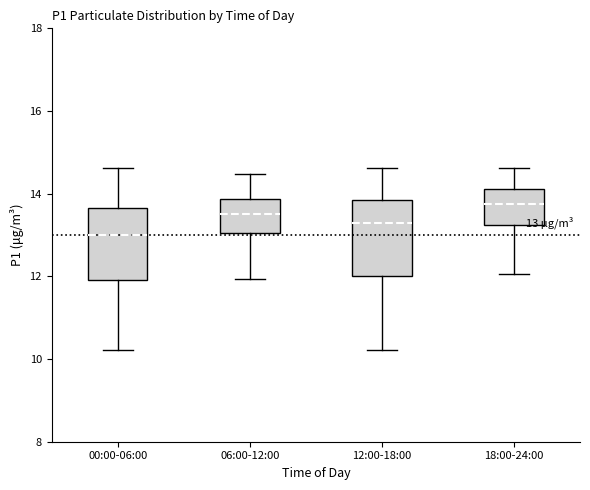

Which box has the highest median line?

18:00-24:00